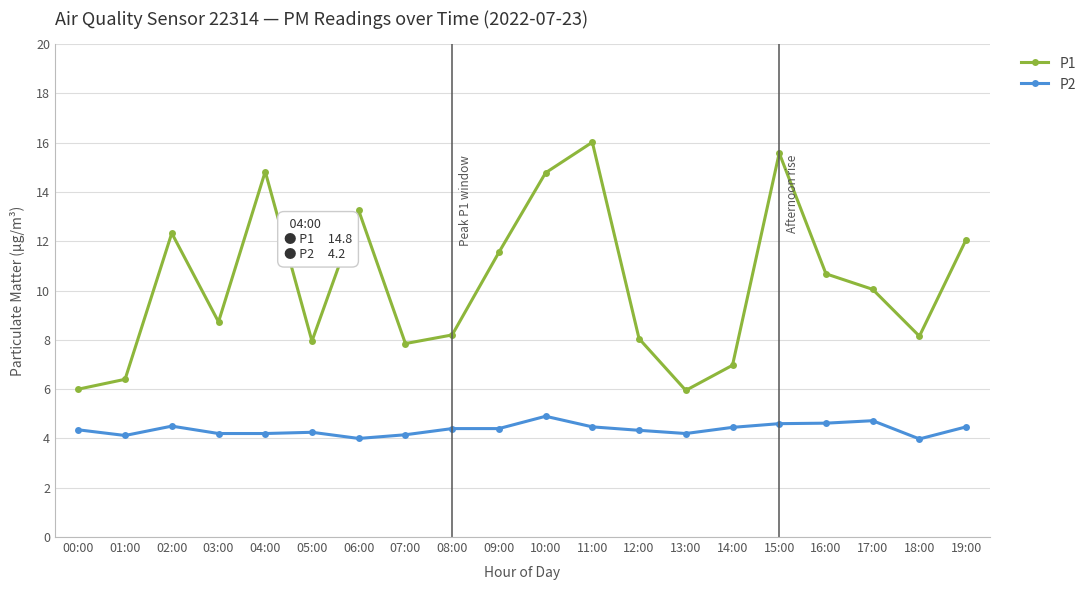

What is the total value across all series at 12:00?

12.4